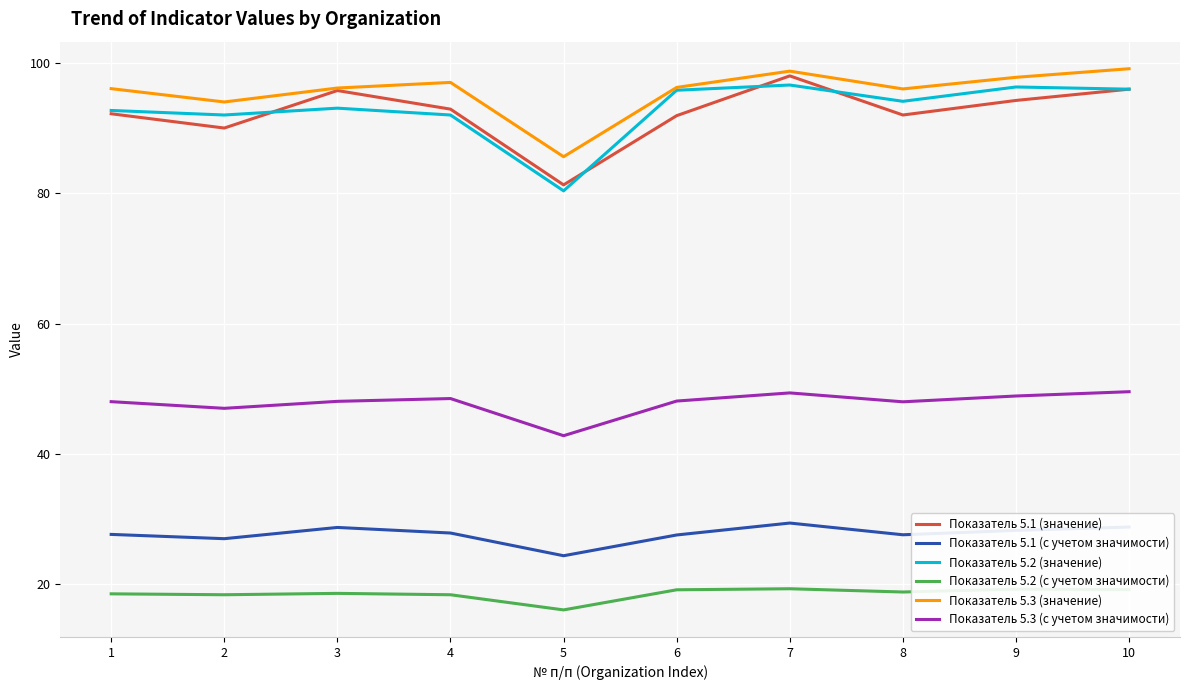

What is the smallest value displayed?

16.1